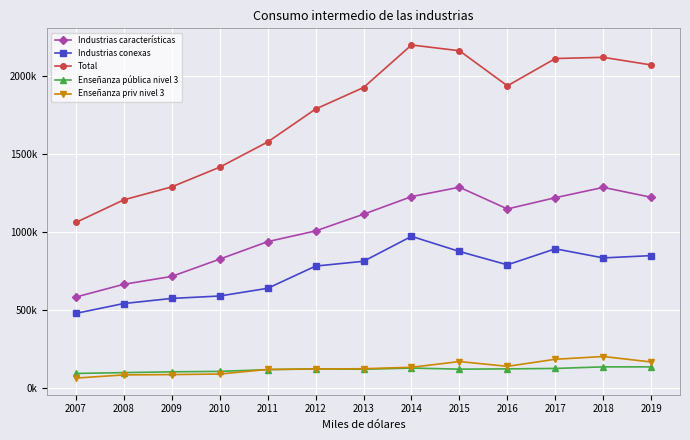

True or false: Enseñanza priv nivel 3 and Enseñanza pública nivel 3 cross at least once.

True